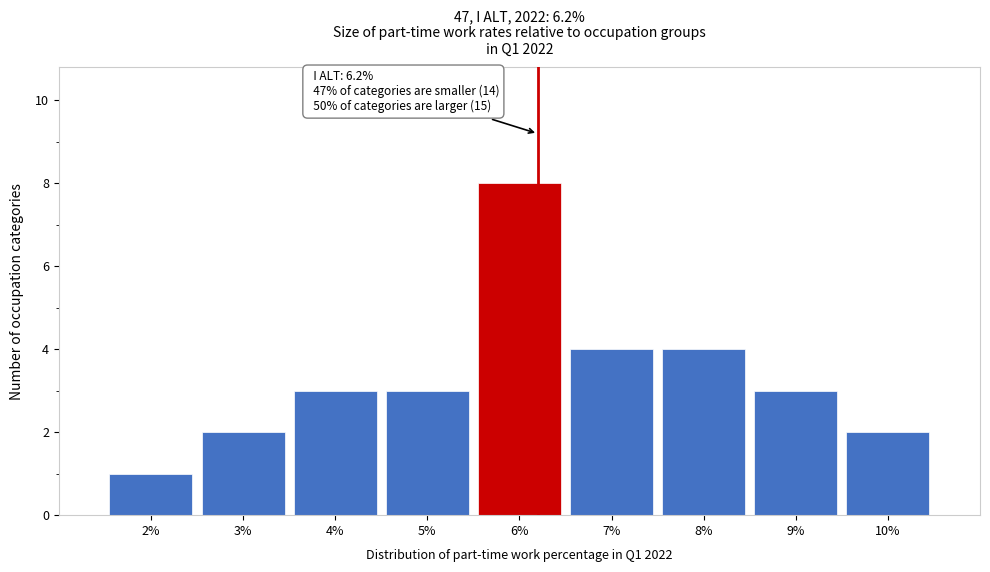

Which range on the x-axis has the tallest bar?

5.5 to 6.5